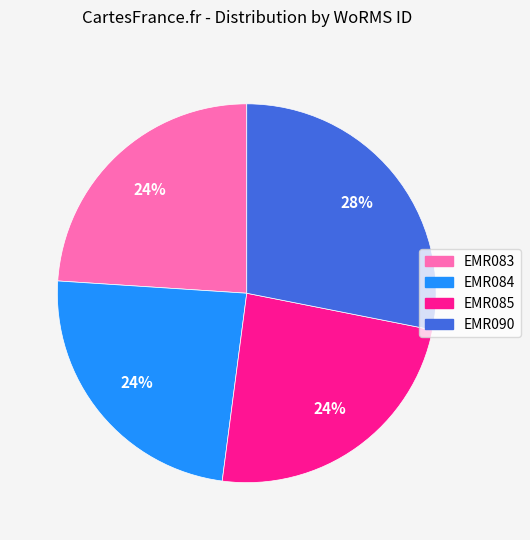

How many segments does this pie chart have?

4